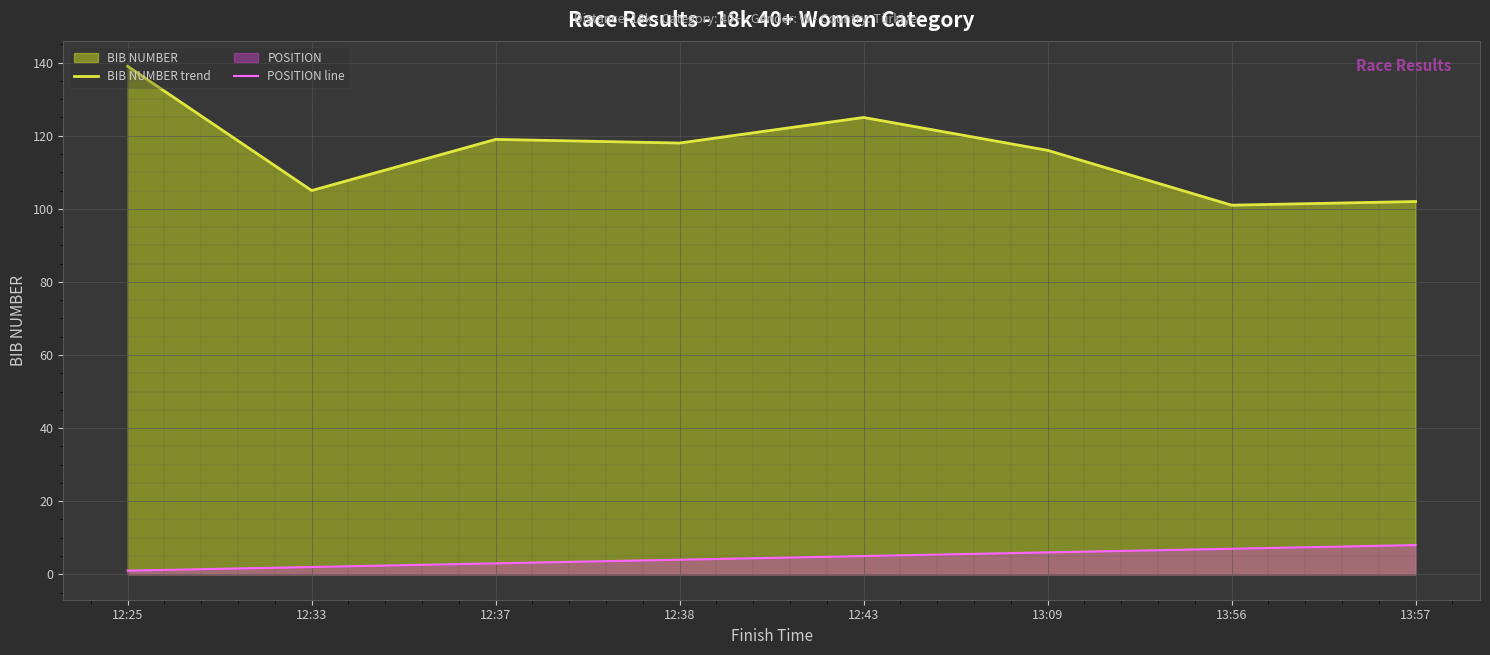

What is the difference between the maximum and minimum values in the POSITION line series?

7